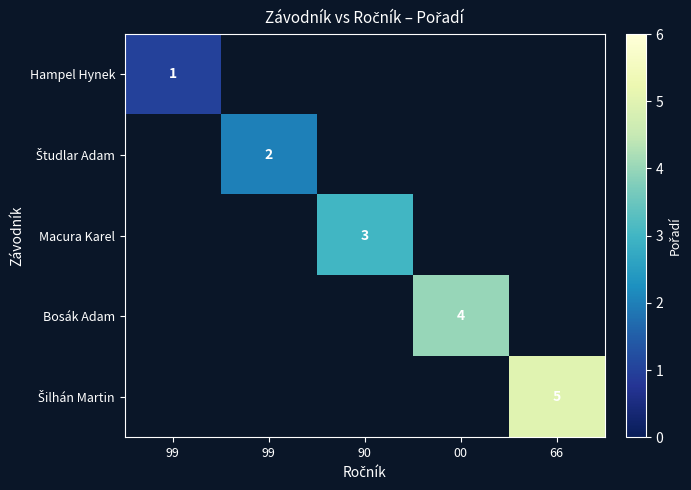

Is the value of Hampel Hynek at 99 greater than the value of Študlar Adam at 90?

No